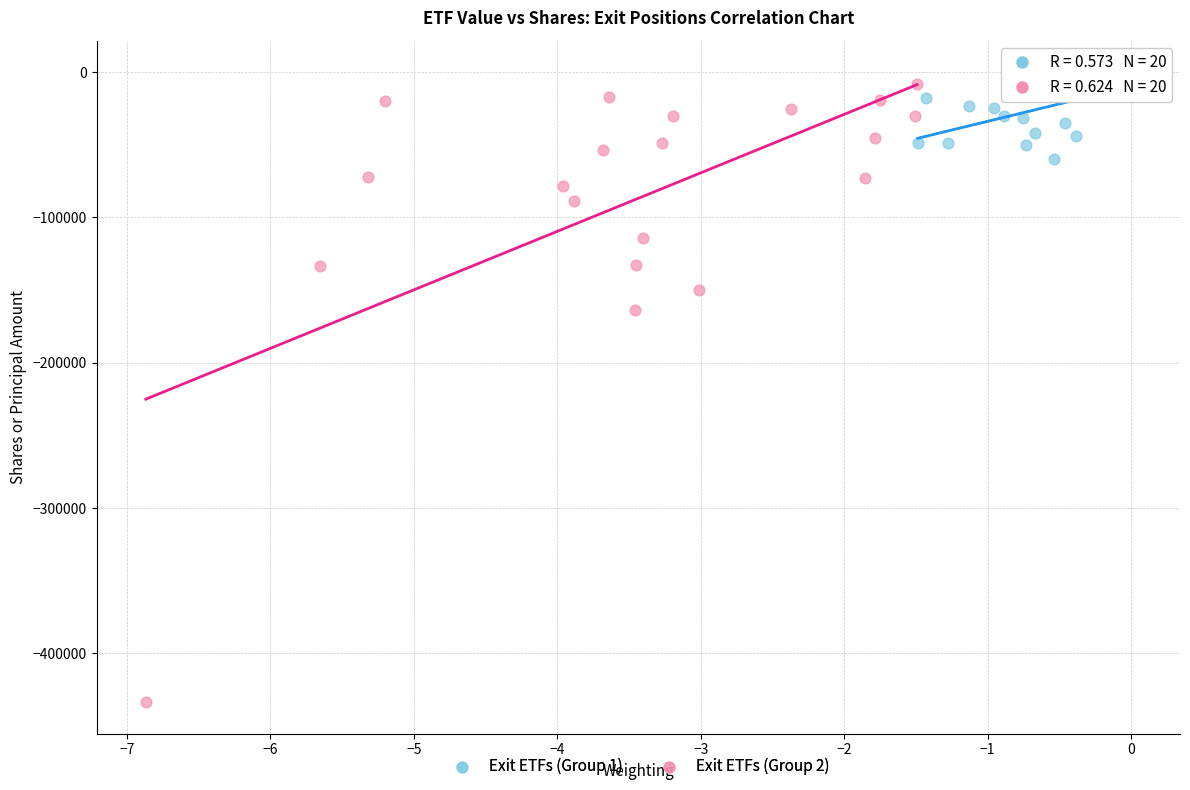

Which series contains the highest Y value?

Exit ETFs (Group 1)